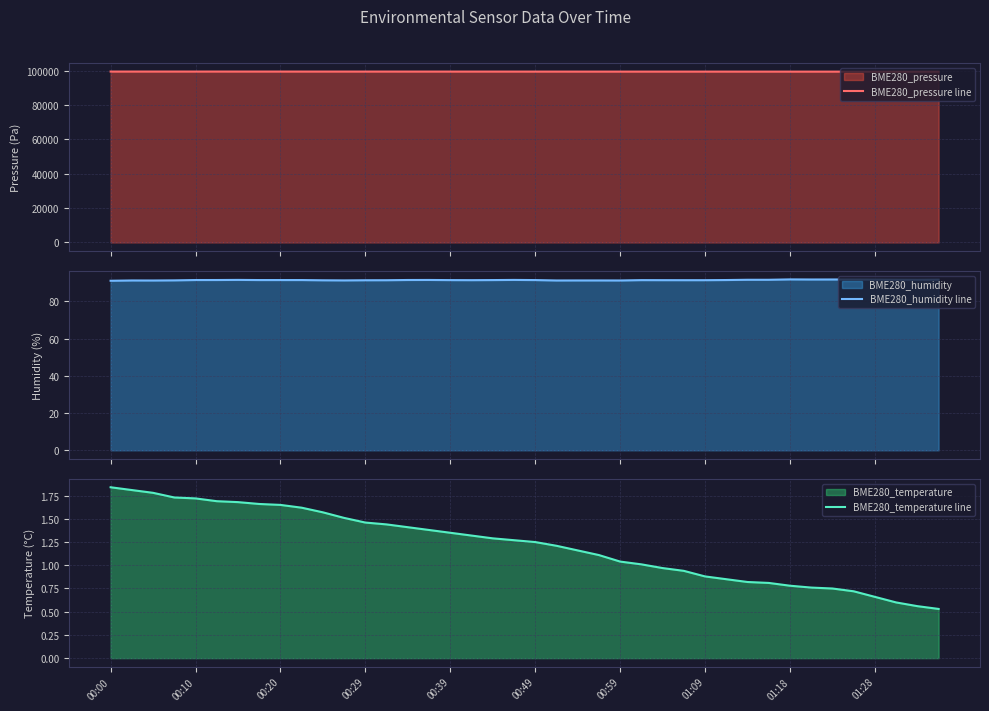

What is the difference between the maximum and minimum values in the BME280_temperature line series?

1.3